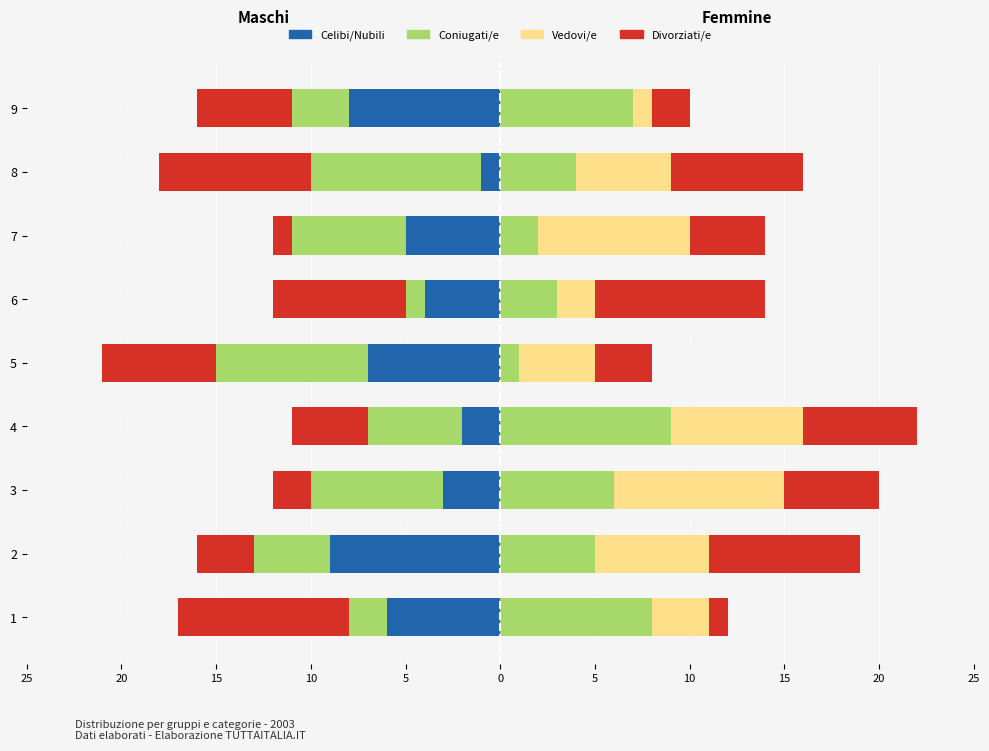

How many data points in Vedovi/e are above 5?

4